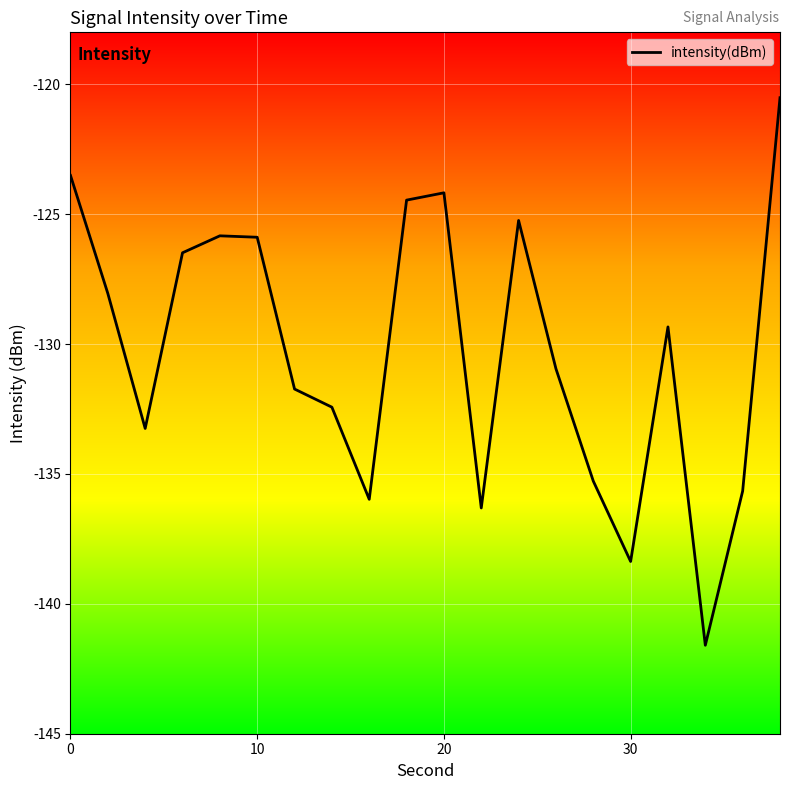

What is the smallest value displayed?

-141.6